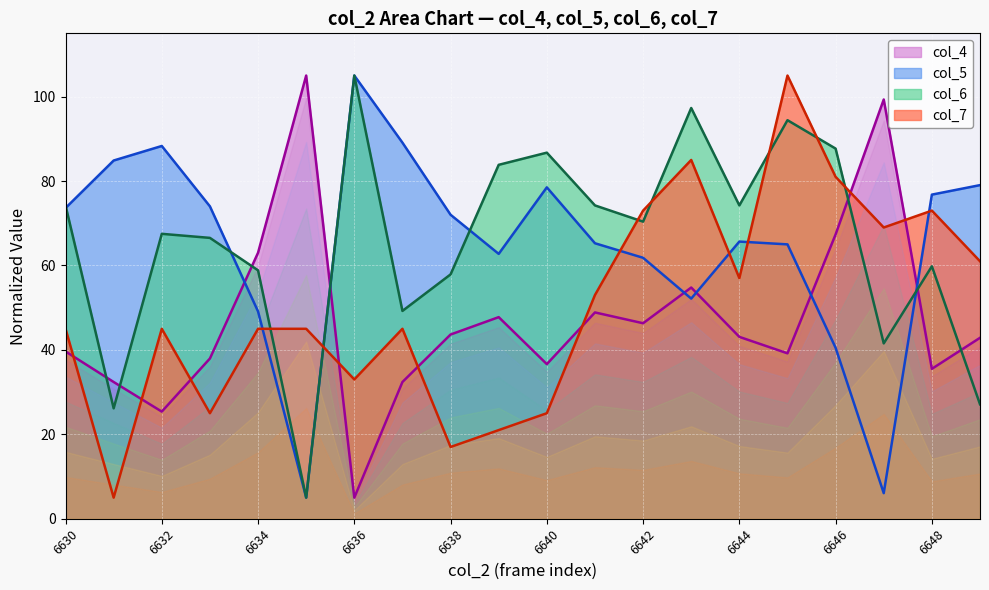

Is the value of col_7 at 6640 greater than the value of col_6 at 6639?

No